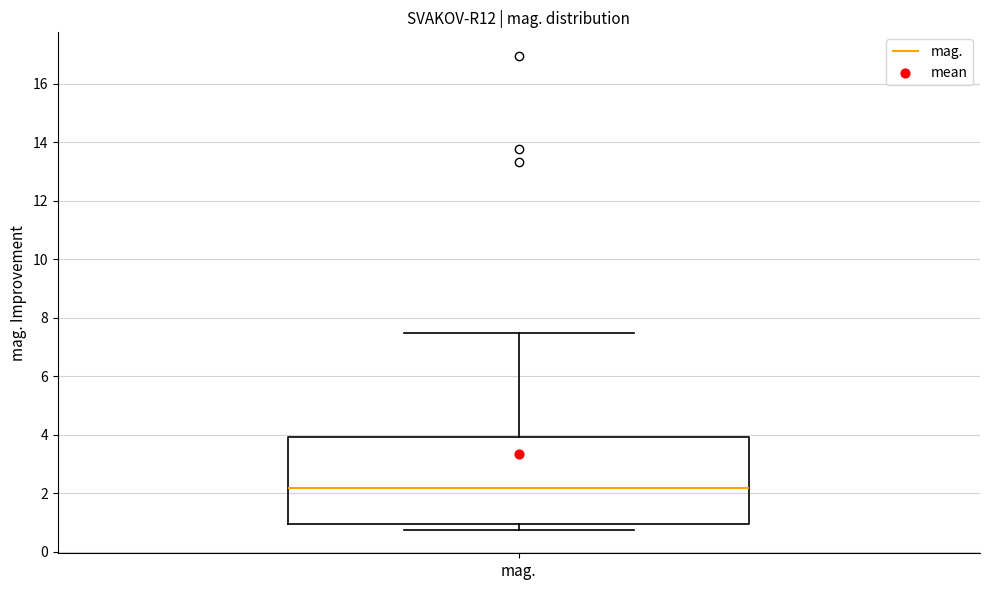

Transcribe this box plot: give where the median line is, the range the box spans, and where the two whiskers end, as read against the y-axis. The values are not printed on the chart, so give them approximately, as read against the axis.

median 2.2, box 1.0 to 4.0, whiskers 0.8 to 7.4